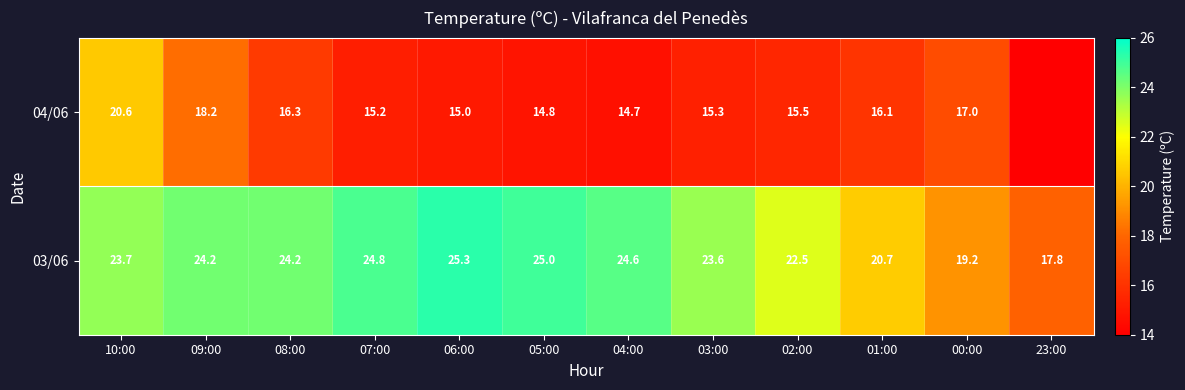

The 04/06 series shows 6.3 at 08:00. True or false?

False